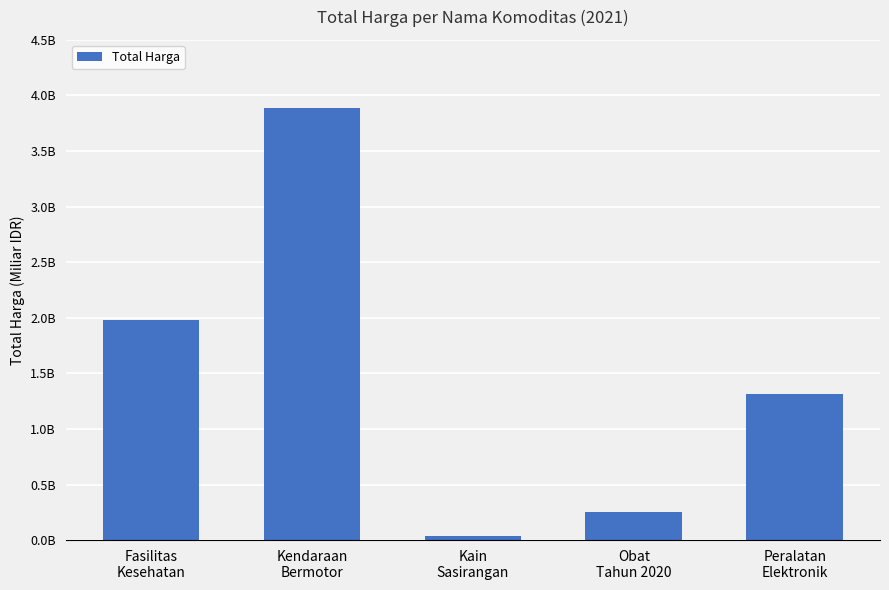

At which category does the chart reach its peak across all series?

Kendaraan
Bermotor